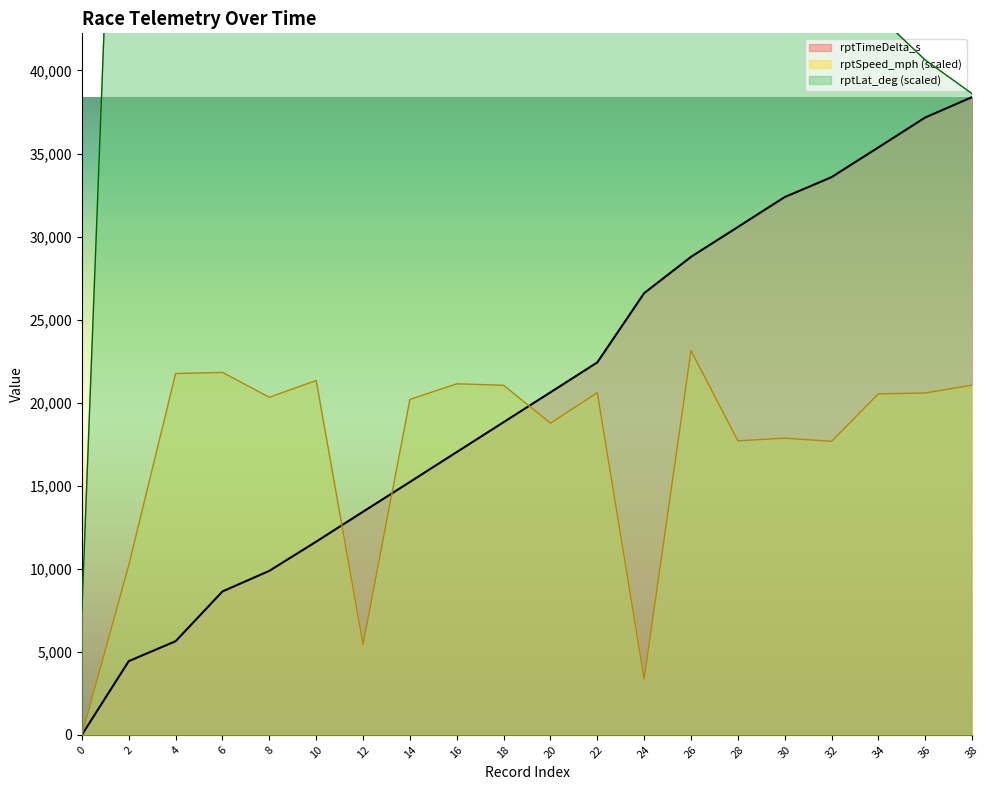

How many values in the rptLat_deg series exceed 58019?

10